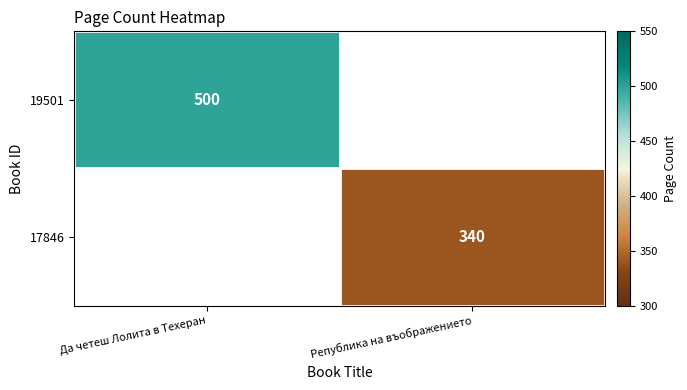

At how many categories does at least one series exceed 450?

1